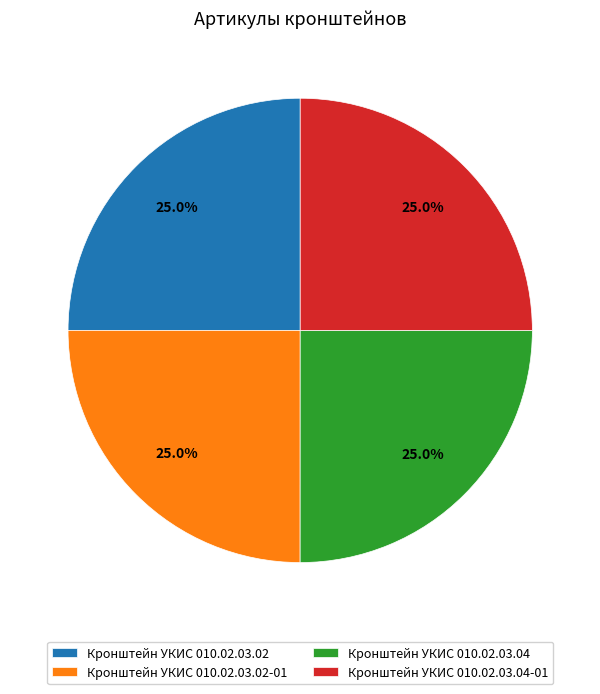

Does Кронштейн УКИС 010.02.03.04 represent more than half of the total?

No